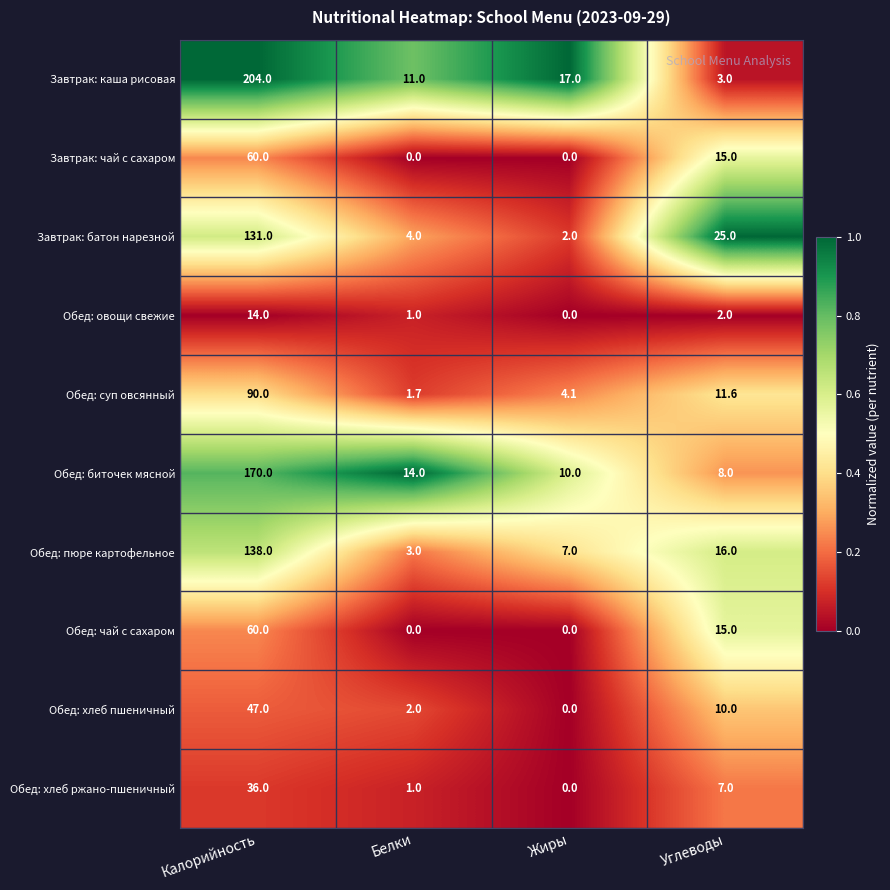

What is the greatest value displayed?

204.0